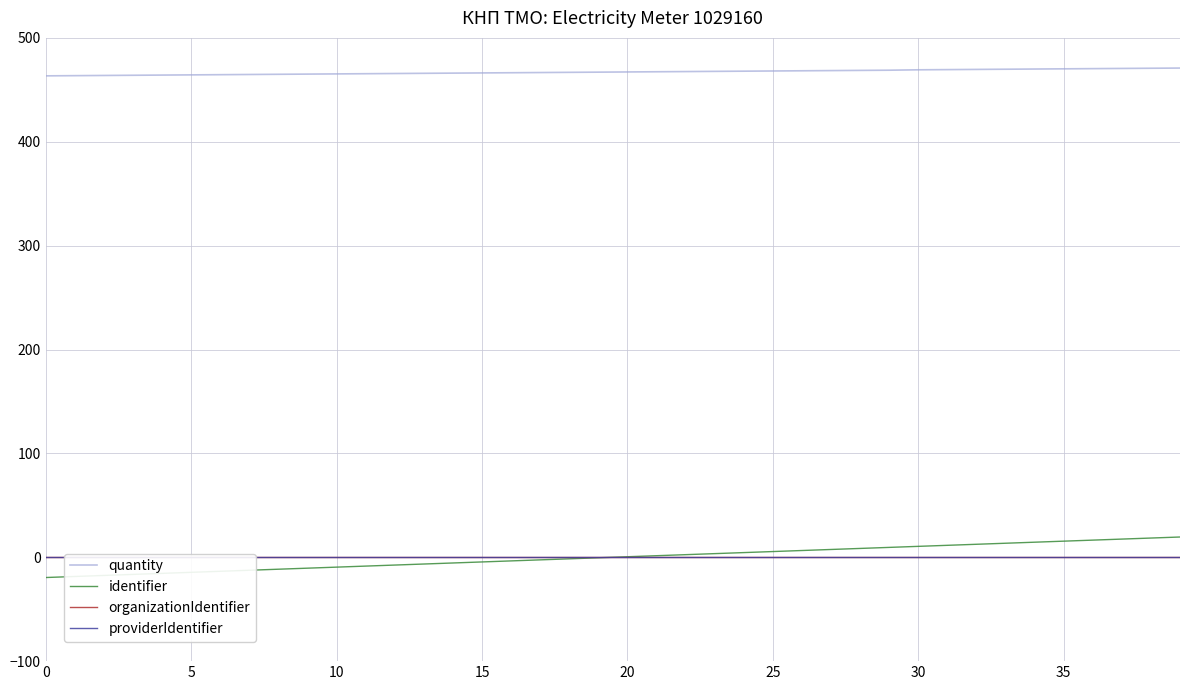

Which series has the widest spread of values?

identifier